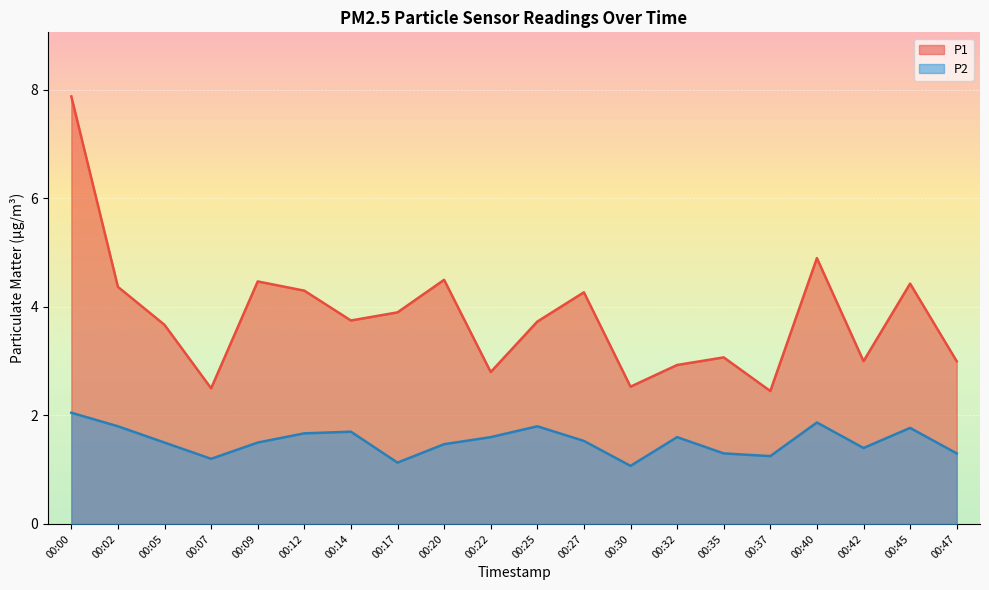

What is the sum of all P2 values?

30.5